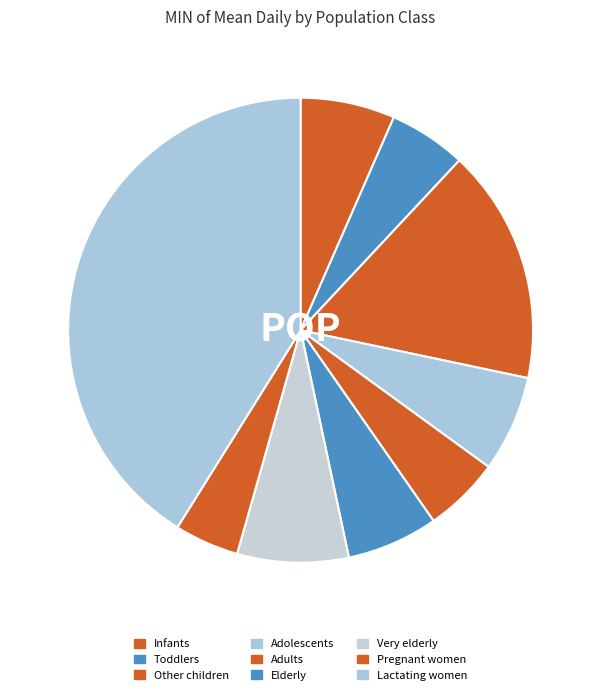

Is there a majority slice in this chart?

No